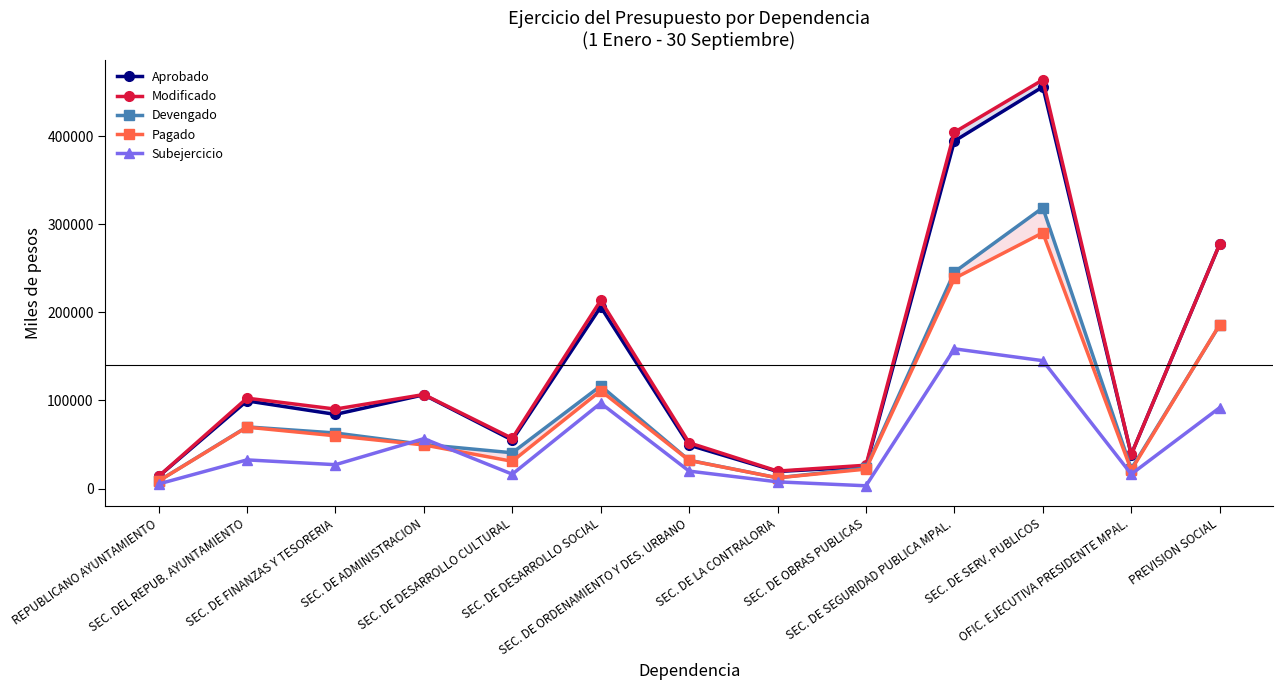

Which series has the largest range (max minus min)?

Modificado